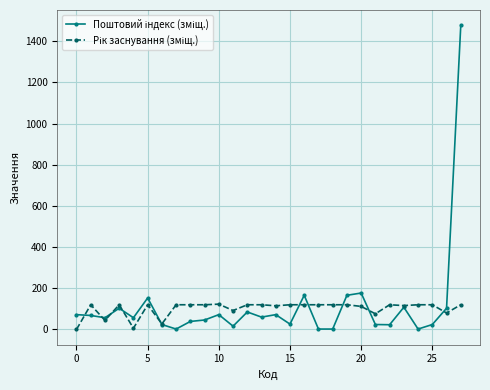

What is the maximum value shown in the chart?

1478